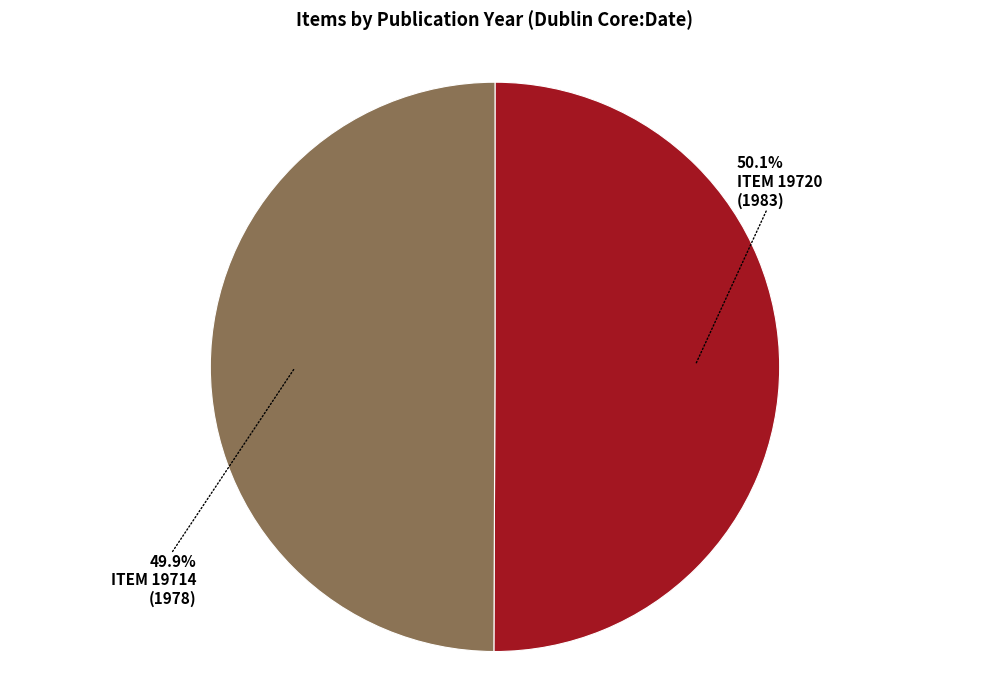

Does any single category account for the majority?

Yes